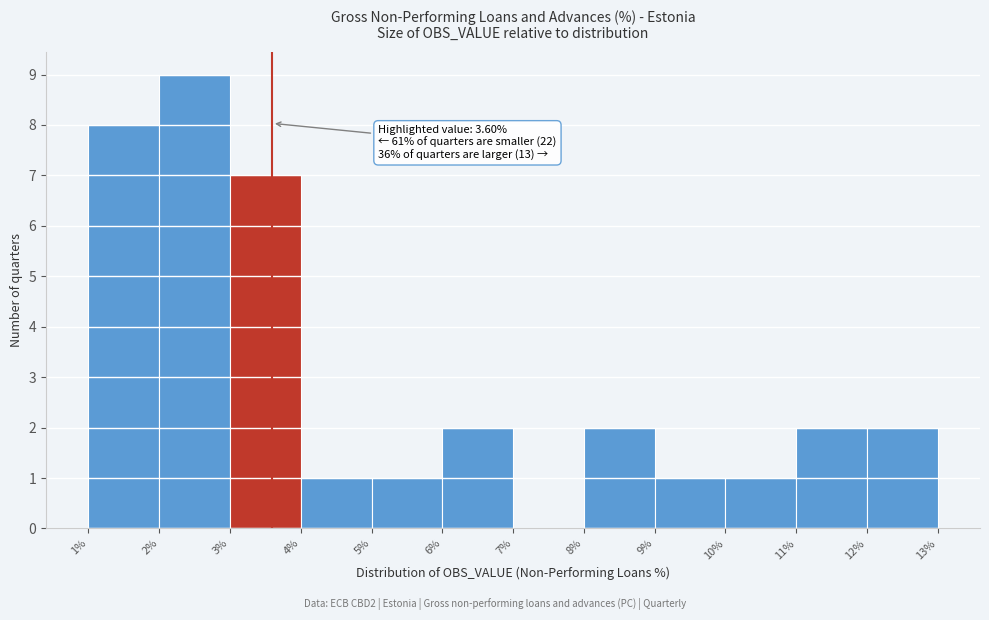

Over which range of the x-axis is the bar tallest?

2% to 3%